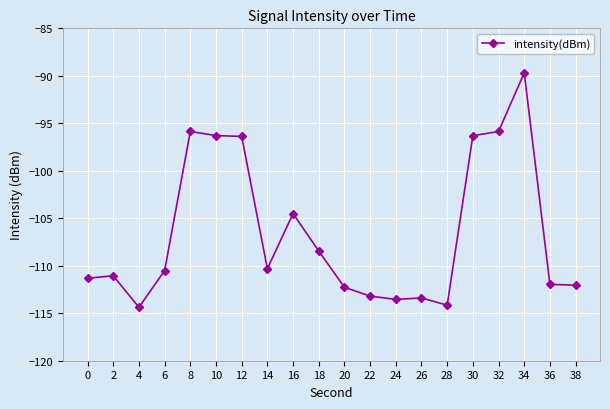

Does the chart display data point markers on the line(s)?

Yes